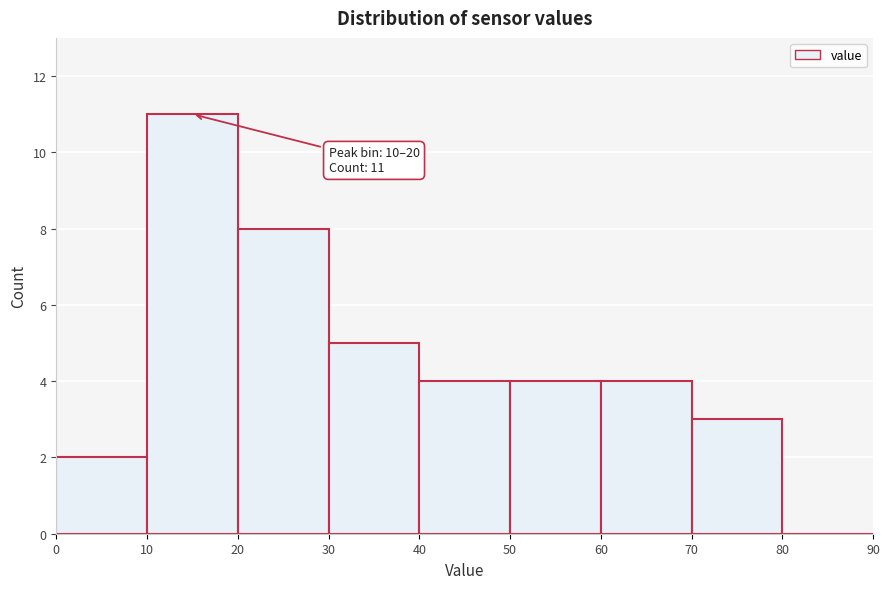

Over which range of the x-axis is the bar tallest?

10 to 20